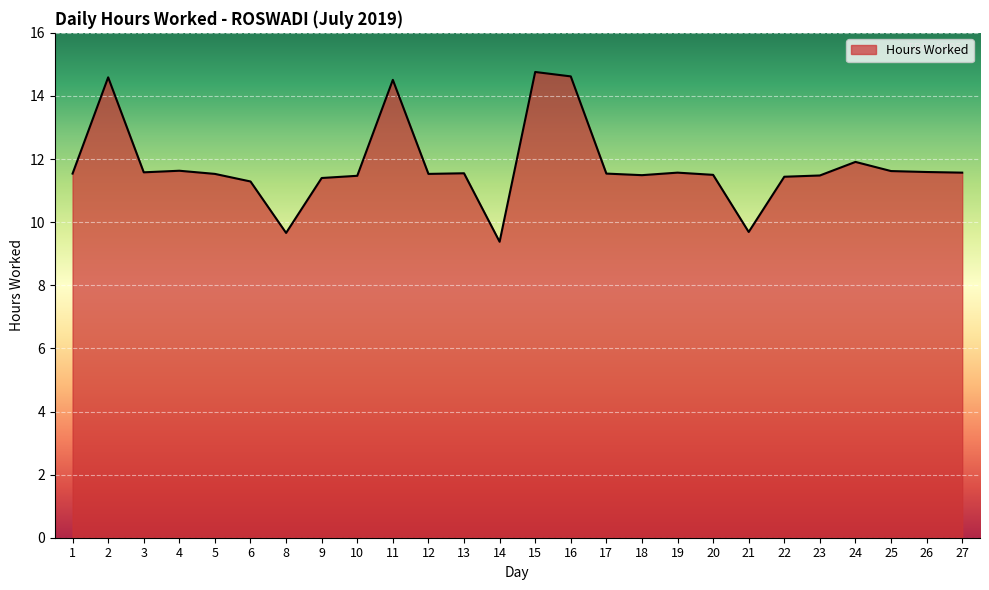

What is the sum of all values?

306.4